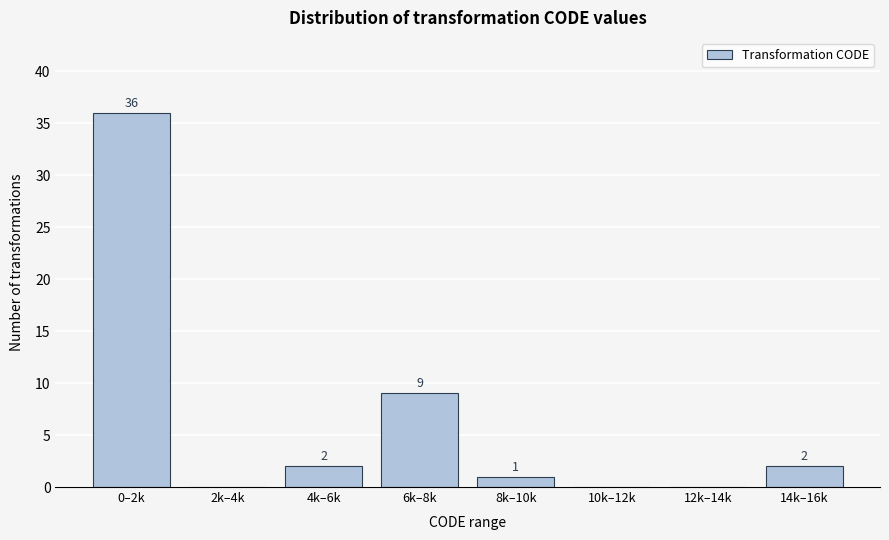

Reading left to right, what are all the values shown in this chart?

0–2k=36	2k–4k=0	4k–6k=2	6k–8k=9	8k–10k=1	10k–12k=0	12k–14k=0	14k–16k=2